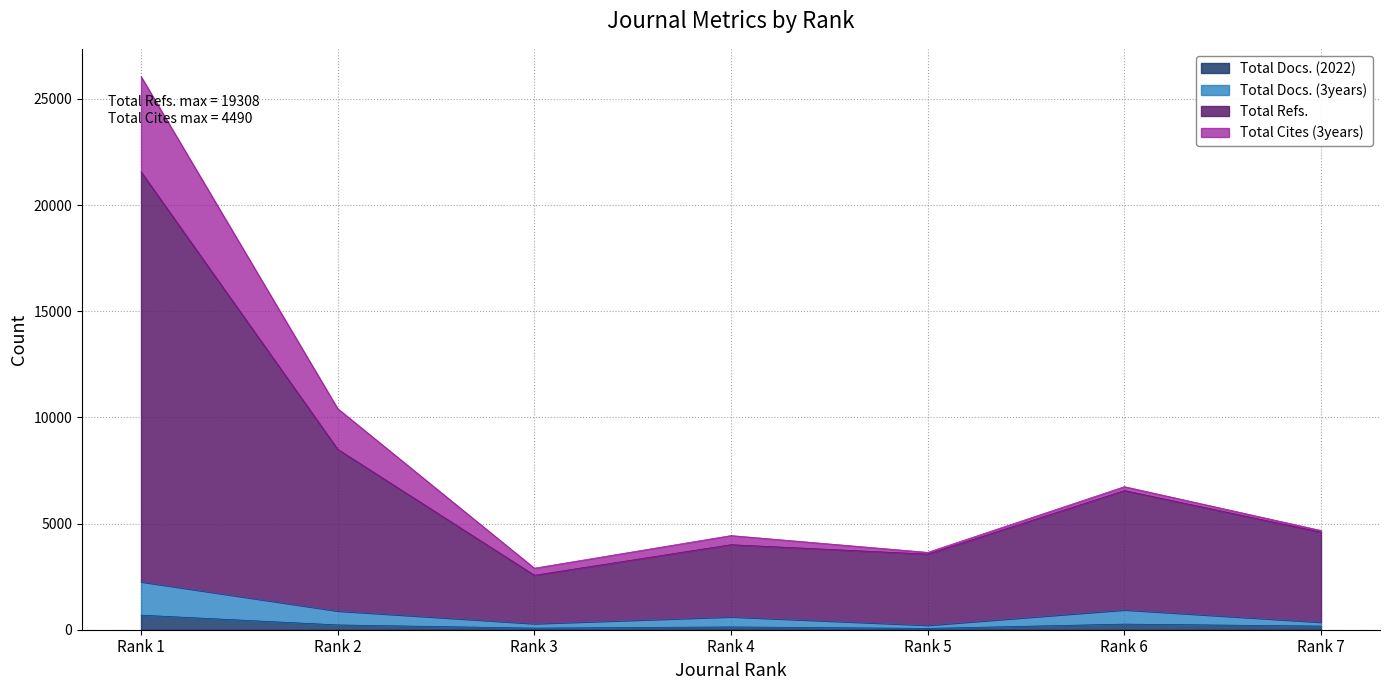

At which category does Total Docs. (2022) reach its first local valley?

Rank 3